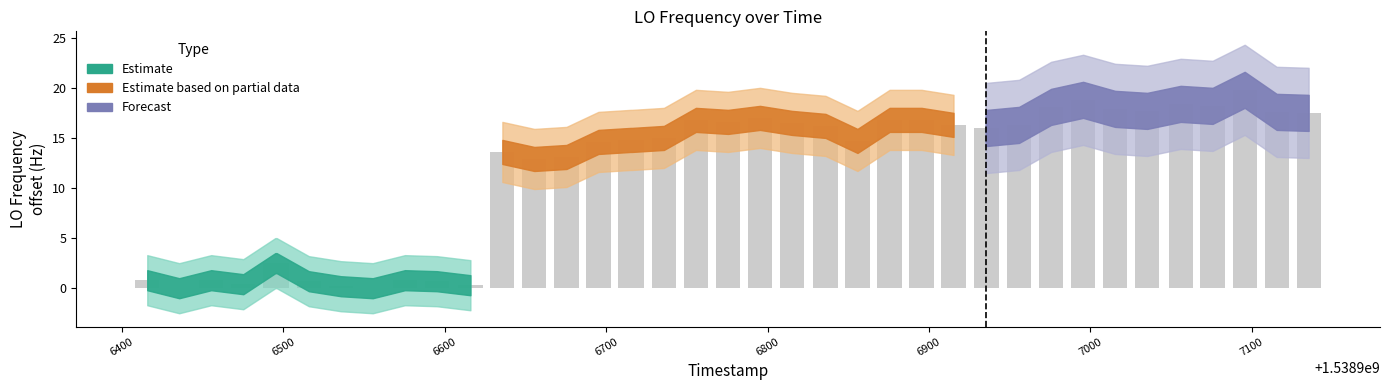

What is the maximum value shown in the chart?

19.8